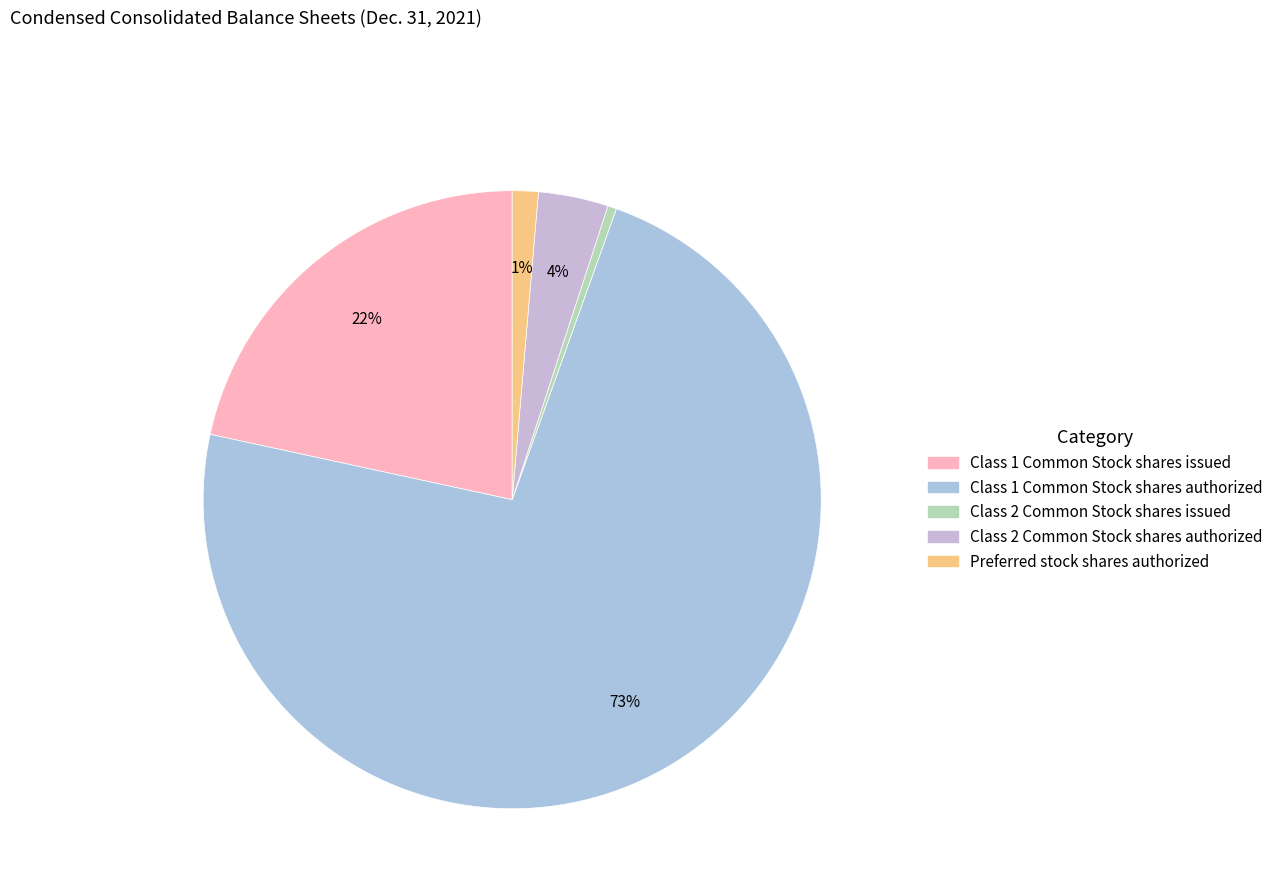

Do Preferred stock shares authorized and Class 2 Common Stock shares issued together represent more than half of the pie?

No